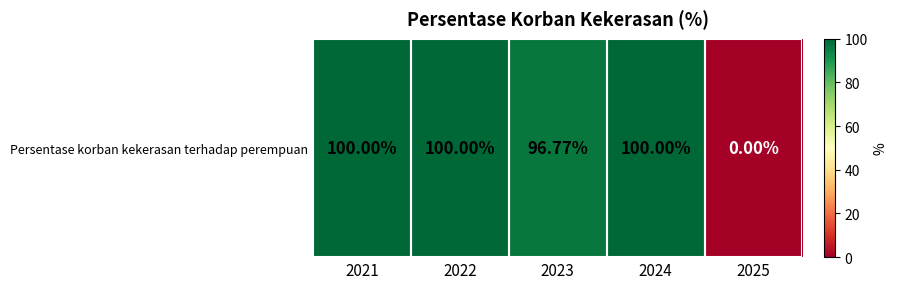

The value at 2021 is 100.0. True or false?

True